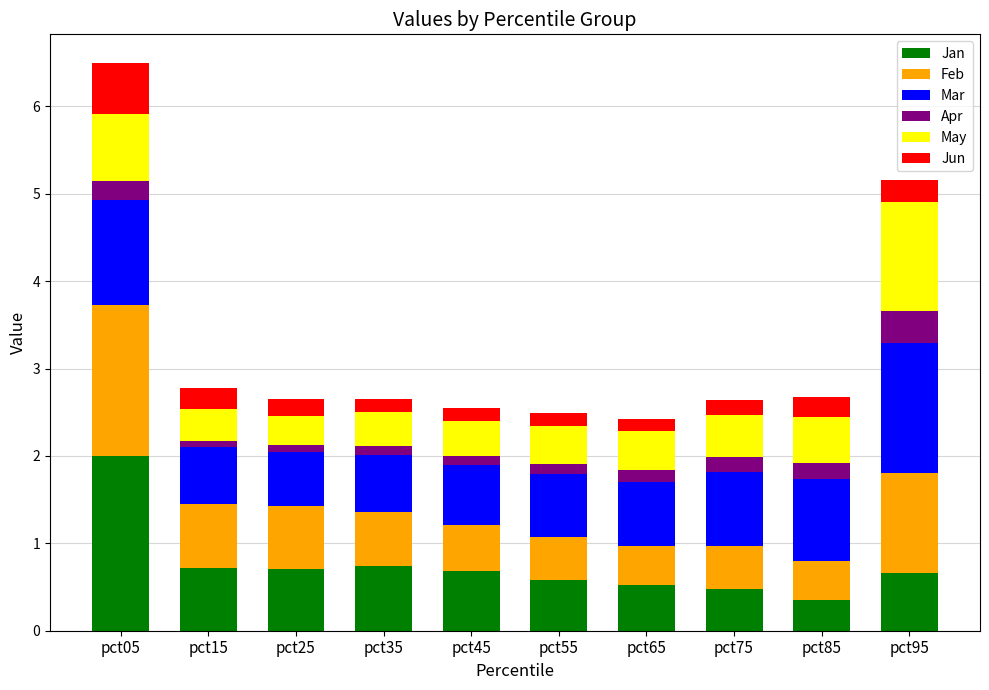

The Jan series shows 0.5 at pct75. True or false?

True